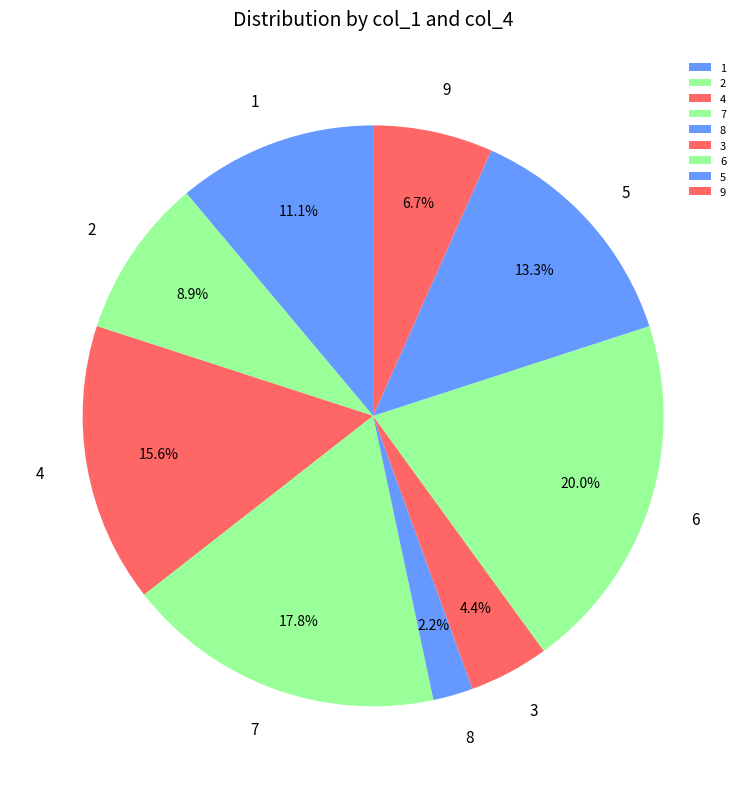

Is it true that 6 is 9% of the pie?

False